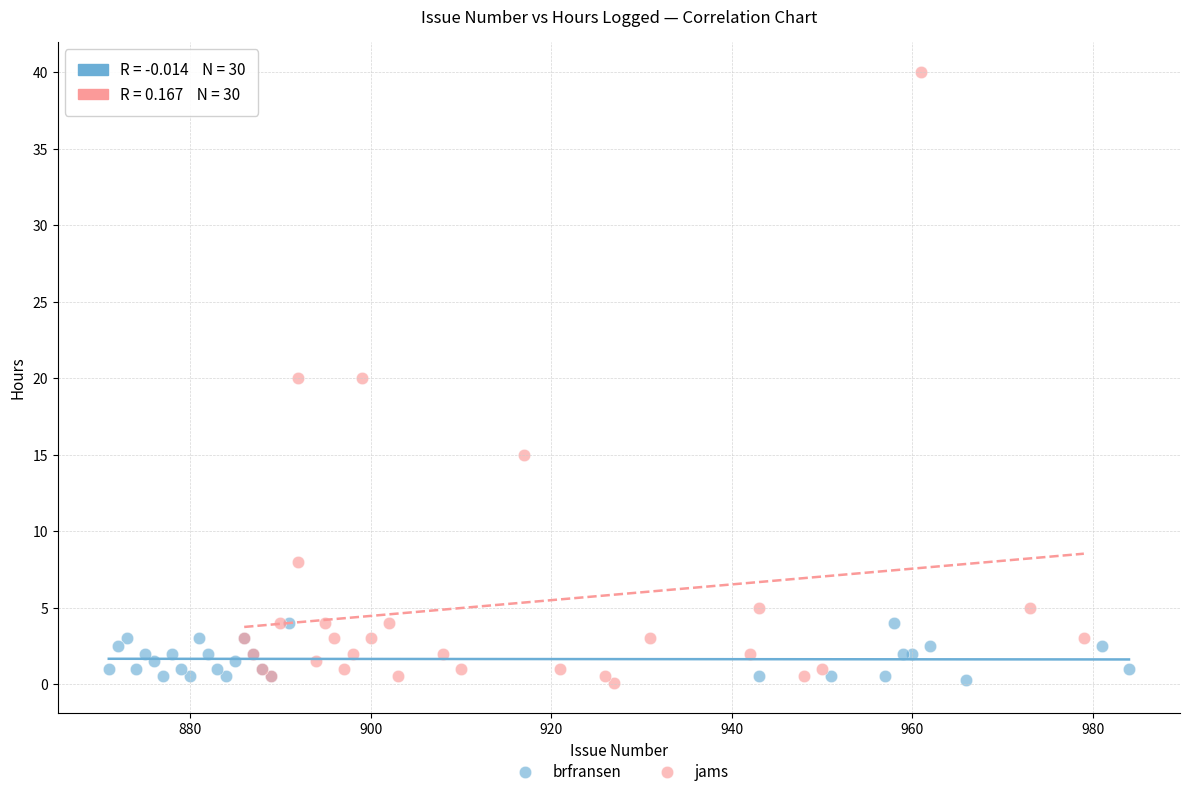

Which series reaches the maximum Y coordinate?

jams